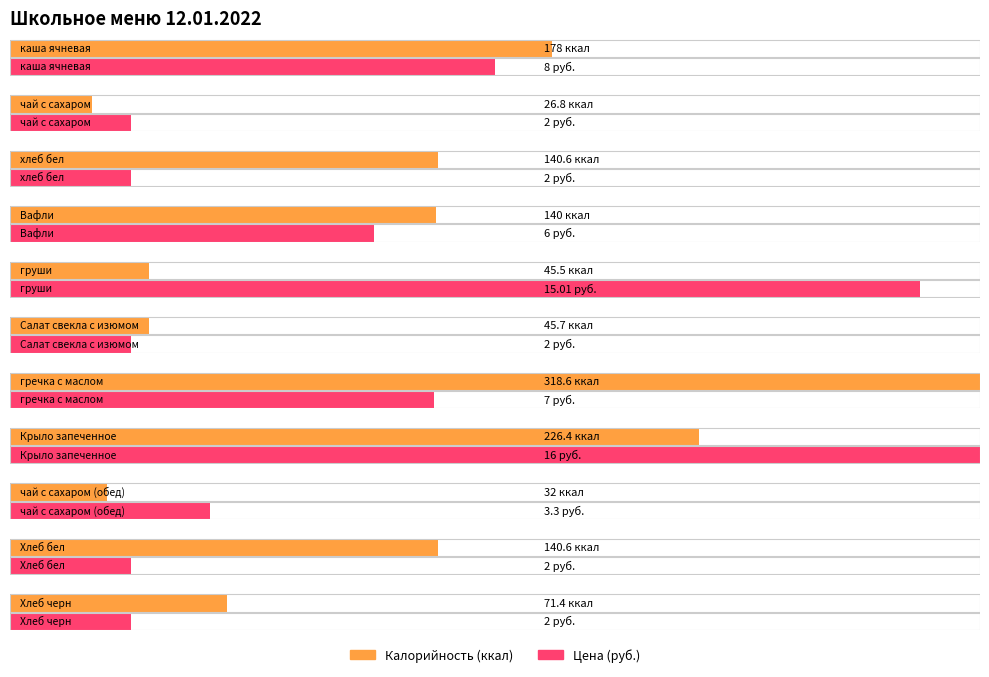

What are all the series names shown in the legend?

Калорийность, Цена